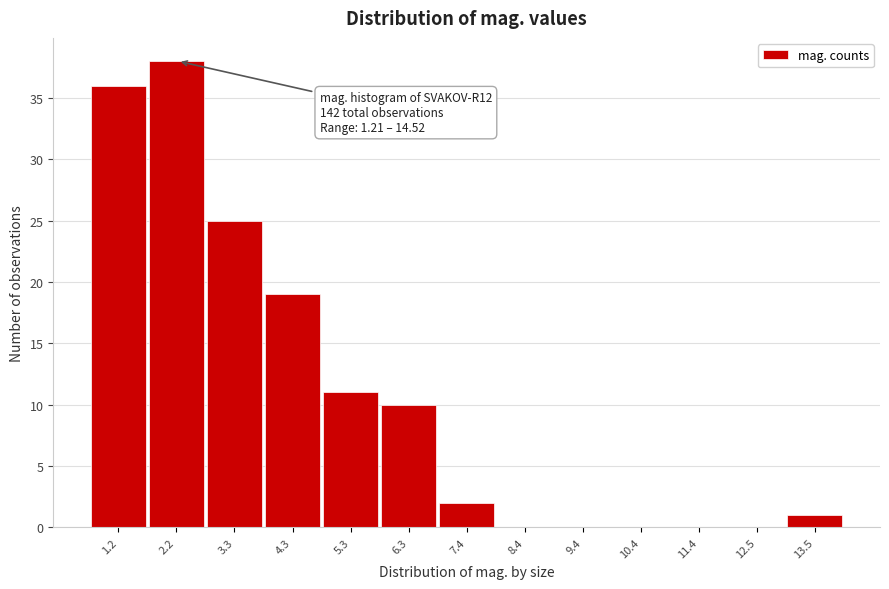

Reading left to right, what are all the values shown in this chart?

1.2=36	2.2=38	3.3=25	4.3=19	5.3=11	6.3=10	7.4=2	8.4=0	9.4=0	10.4=0	11.4=0	12.5=0	13.5=1